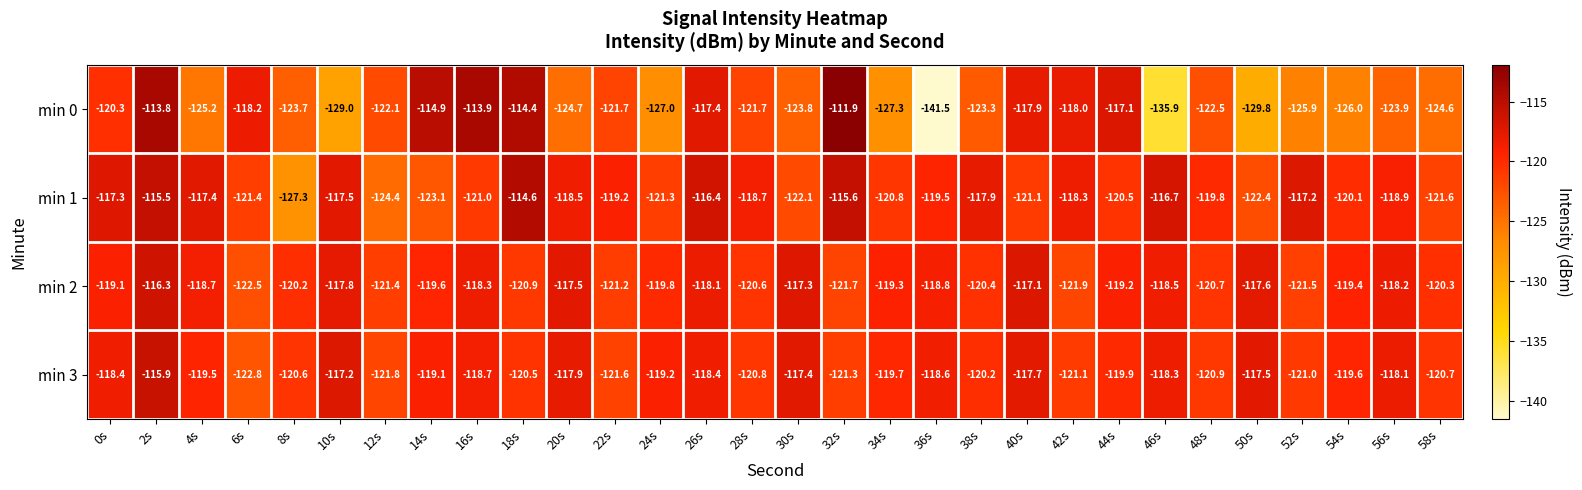

Which series has the largest total across all categories?

min 2